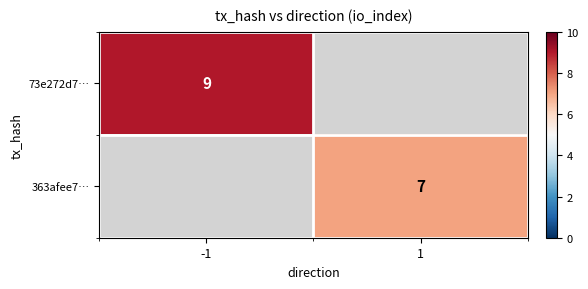

Is it true that 363afee7… equals 7 at 1?

True